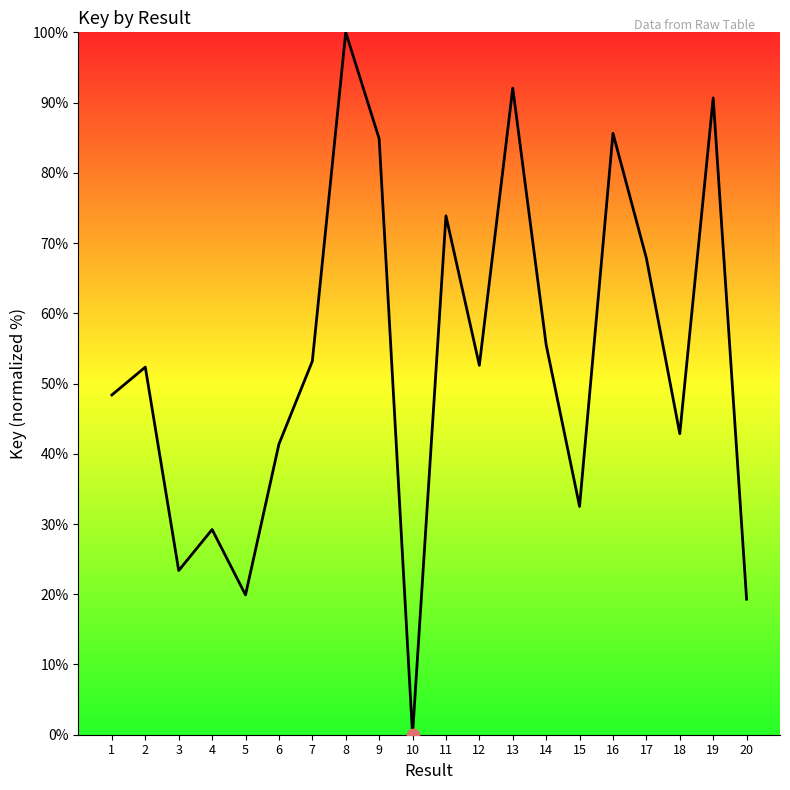

What is the change in value from 6 to 16?

+44.3